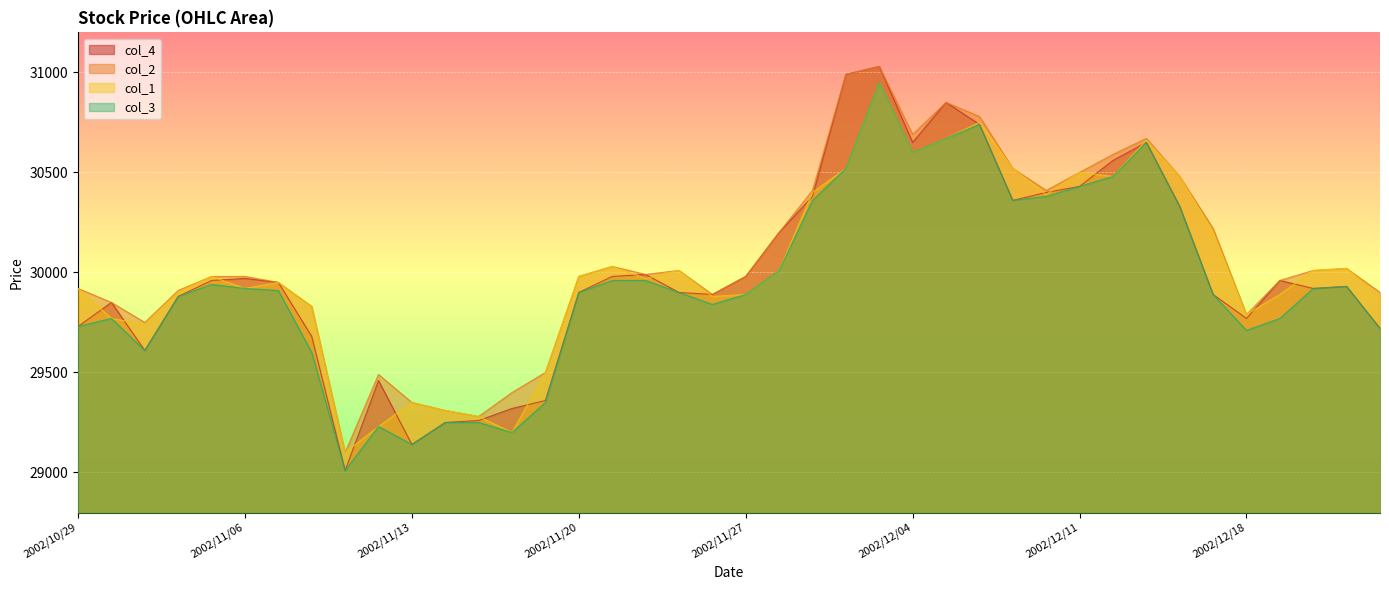

Reading left to right, what are all the values shown in this chart?

col_4: 2002/10/29=29730	2002/10/30=29850	2002/10/31=29610	2002/11/01=29880	2002/11/05=29960	2002/11/06=29970	2002/11/07=29950	2002/11/08=29680	2002/11/11=29010	2002/11/12=29460	2002/11/13=29140	2002/11/14=29250	2002/11/15=29260	2002/11/18=29320	2002/11/19=29360	2002/11/20=29900	2002/11/21=29980	2002/11/22=29990	2002/11/25=29900	2002/11/26=29890	2002/11/27=29980	2002/11/28=30200	2002/11/29=30380	2002/12/02=30990	2002/12/03=31030	2002/12/04=30650	2002/12/05=30850	2002/12/06=30740	2002/12/09=30360	2002/12/10=30400	2002/12/11=30430	2002/12/12=30560	2002/12/13=30650	2002/12/16=30330	2002/12/17=29890	2002/12/18=29770	2002/12/19=29960	2002/12/20=29920	2002/12/24=29930	2002/12/25=29720
col_2: 2002/10/29=29920	2002/10/30=29850	2002/10/31=29750	2002/11/01=29910	2002/11/05=29980	2002/11/06=29980	2002/11/07=29950	2002/11/08=29830	2002/11/11=29100	2002/11/12=29490	2002/11/13=29350	2002/11/14=29310	2002/11/15=29280	2002/11/18=29400	2002/11/19=29500	2002/11/20=29980	2002/11/21=30030	2002/11/22=29990	2002/11/25=30010	2002/11/26=29890	2002/11/27=29980	2002/11/28=30200	2002/11/29=30410	2002/12/02=30990	2002/12/03=31030	2002/12/04=30690	2002/12/05=30850	2002/12/06=30780	2002/12/09=30520	2002/12/10=30410	2002/12/11=30500	2002/12/12=30590	2002/12/13=30670	2002/12/16=30480	2002/12/17=30220	2002/12/18=29790	2002/12/19=29960	2002/12/20=30010	2002/12/24=30020	2002/12/25=29900
col_1: 2002/10/29=29920	2002/10/30=29770	2002/10/31=29740	2002/11/01=29900	2002/11/05=29980	2002/11/06=29920	2002/11/07=29950	2002/11/08=29830	2002/11/11=29100	2002/11/12=29230	2002/11/13=29350	2002/11/14=29310	2002/11/15=29280	2002/11/18=29200	2002/11/19=29500	2002/11/20=29980	2002/11/21=30030	2002/11/22=29970	2002/11/25=30010	2002/11/26=29880	2002/11/27=29890	2002/11/28=30010	2002/11/29=30400	2002/12/02=30520	2002/12/03=30950	2002/12/04=30600	2002/12/05=30670	2002/12/06=30750	2002/12/09=30520	2002/12/10=30390	2002/12/11=30500	2002/12/12=30480	2002/12/13=30660	2002/12/16=30480	2002/12/17=30200	2002/12/18=29790	2002/12/19=29890	2002/12/20=30010	2002/12/24=30020	2002/12/25=29880
col_3: 2002/10/29=29730	2002/10/30=29770	2002/10/31=29610	2002/11/01=29880	2002/11/05=29940	2002/11/06=29920	2002/11/07=29910	2002/11/08=29600	2002/11/11=29010	2002/11/12=29230	2002/11/13=29140	2002/11/14=29250	2002/11/15=29250	2002/11/18=29200	2002/11/19=29350	2002/11/20=29900	2002/11/21=29960	2002/11/22=29960	2002/11/25=29900	2002/11/26=29840	2002/11/27=29890	2002/11/28=30010	2002/11/29=30360	2002/12/02=30520	2002/12/03=30950	2002/12/04=30600	2002/12/05=30670	2002/12/06=30740	2002/12/09=30360	2002/12/10=30380	2002/12/11=30430	2002/12/12=30480	2002/12/13=30650	2002/12/16=30330	2002/12/17=29890	2002/12/18=29710	2002/12/19=29770	2002/12/20=29920	2002/12/24=29930	2002/12/25=29720